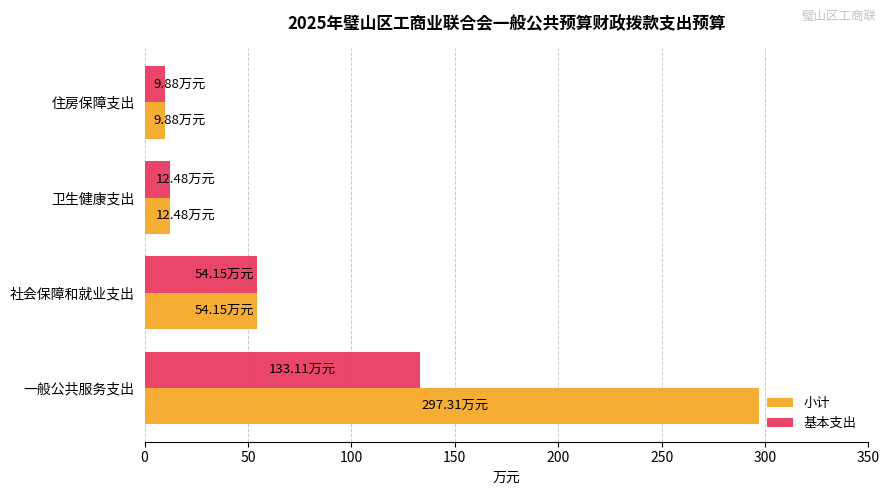

At which category is the sum across all series the highest?

一般公共服务支出